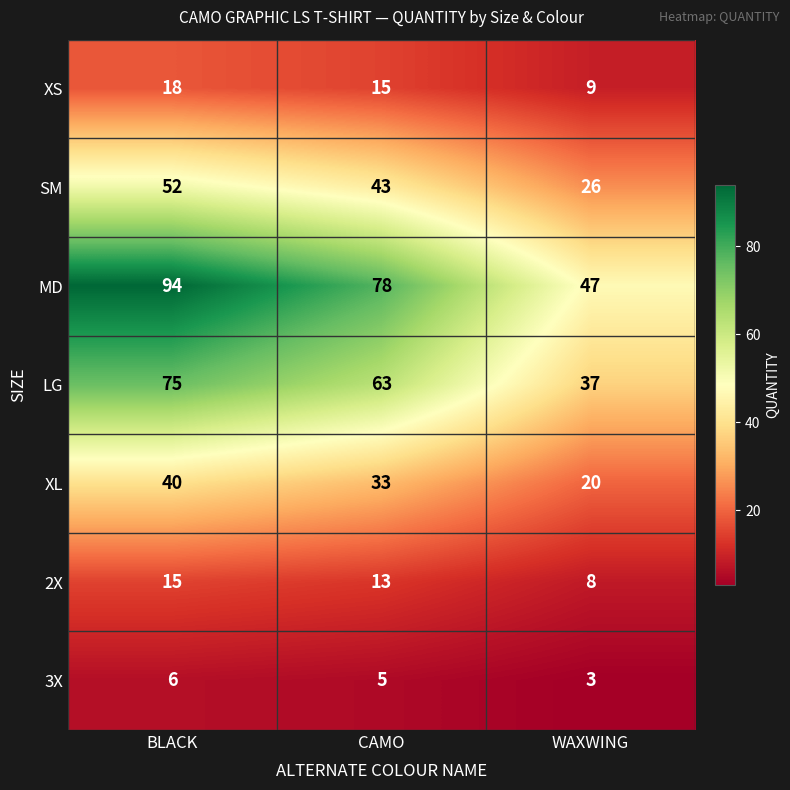

Reading right to left, extract all data points from this chart.

XS: 9	15	18
SM: 26	43	52
MD: 47	78	94
LG: 37	63	75
XL: 20	33	40
2X: 8	13	15
3X: 3	5	6